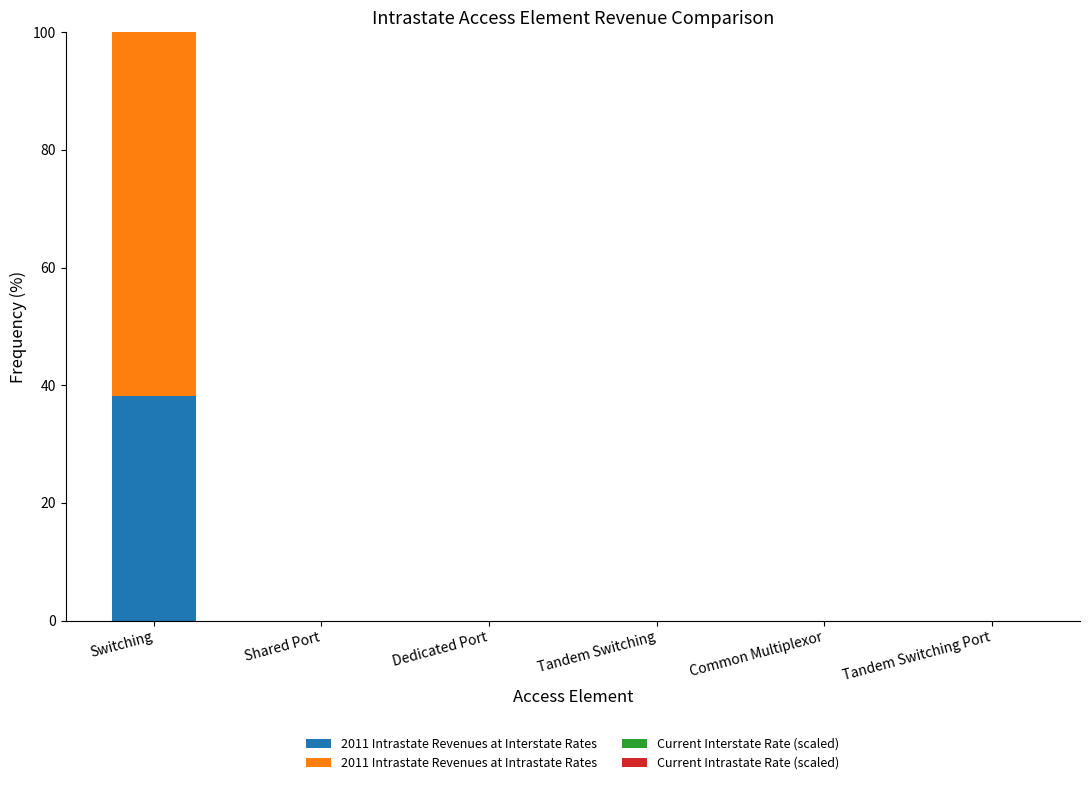

At which category is the sum across all series the highest?

Switching